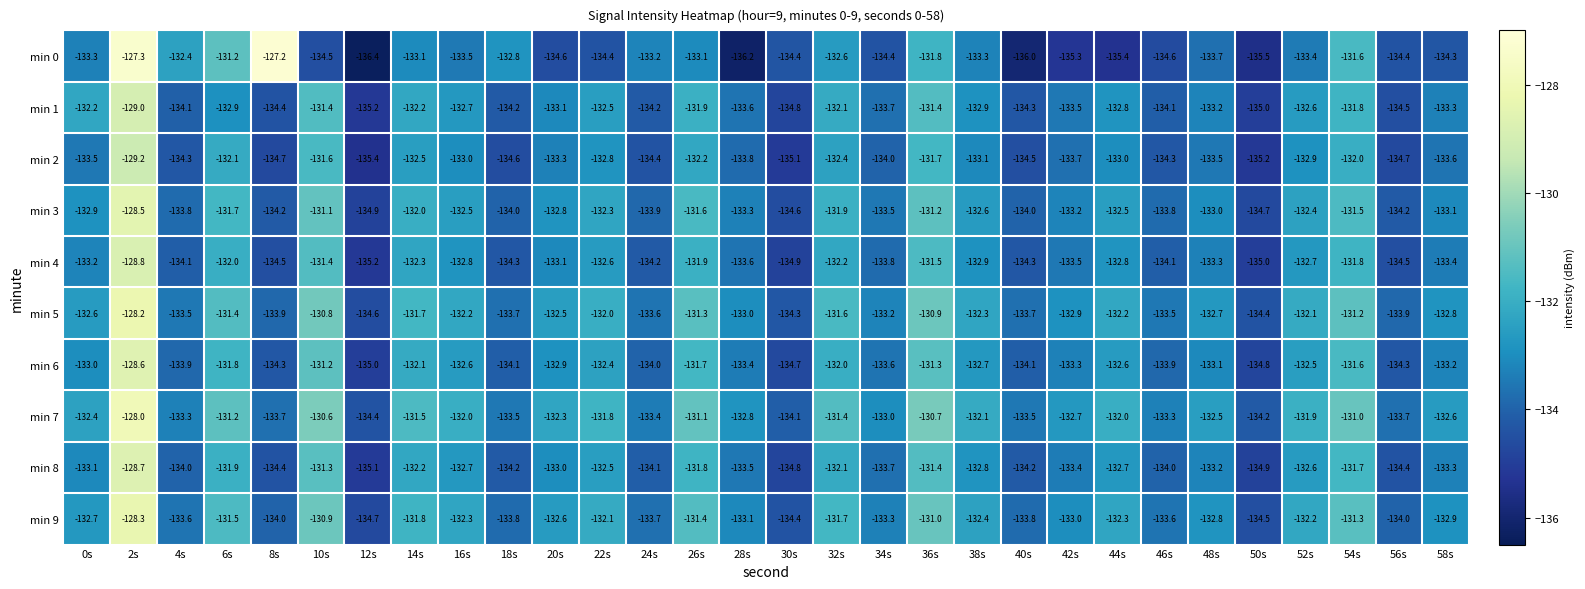

How many series are shown in this chart?

10